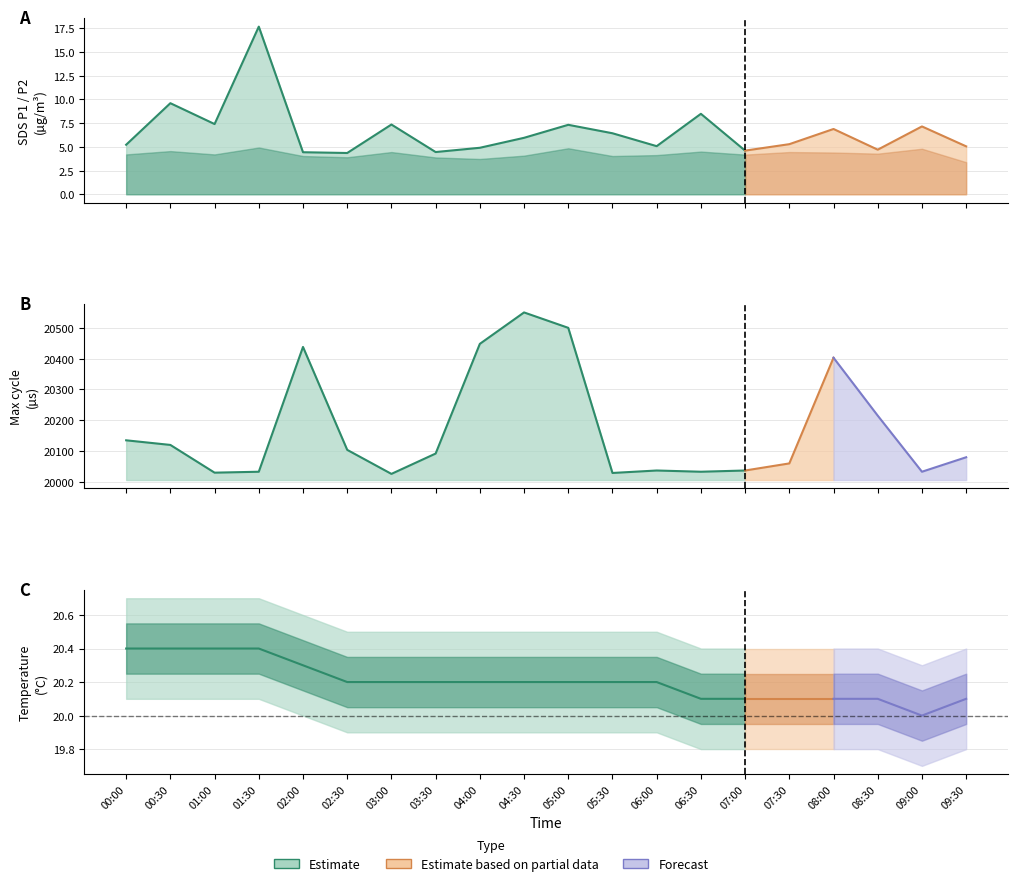

How many interior local valleys does the Max_cycle series have?

5